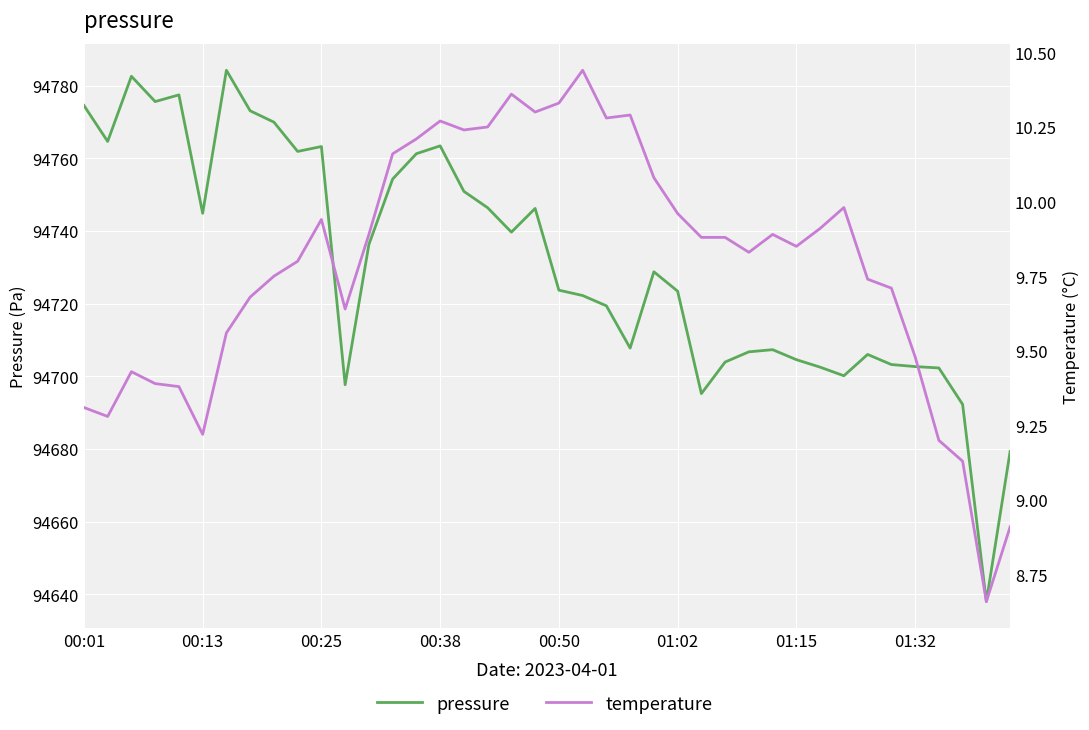

What is the sum of all temperature values?

391.5